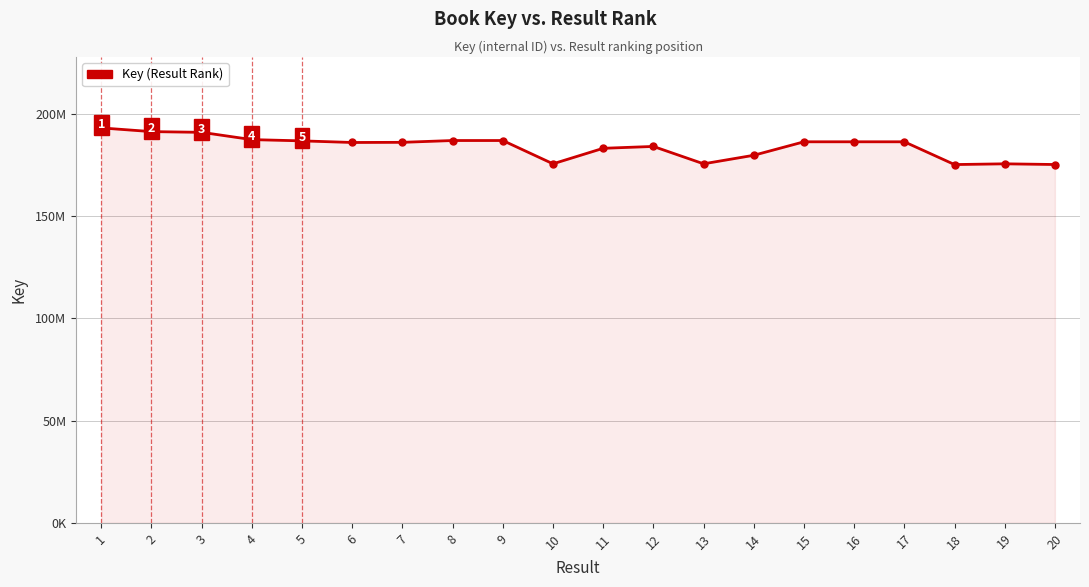

Rank the categories by value from highest to lowest.

1, 2, 3, 4, 8, 9, 5, 16, 15, 17, 7, 6, 12, 11, 14, 10, 13, 19, 20, 18